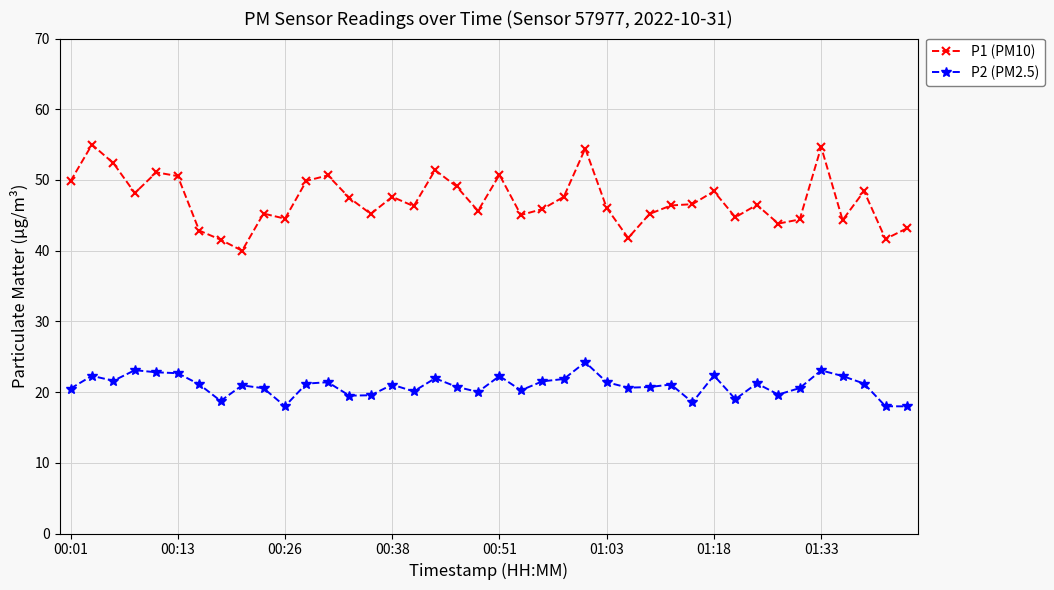

Rank the series by their maximum value, from lowest to highest.

P2 (PM2.5), P1 (PM10)